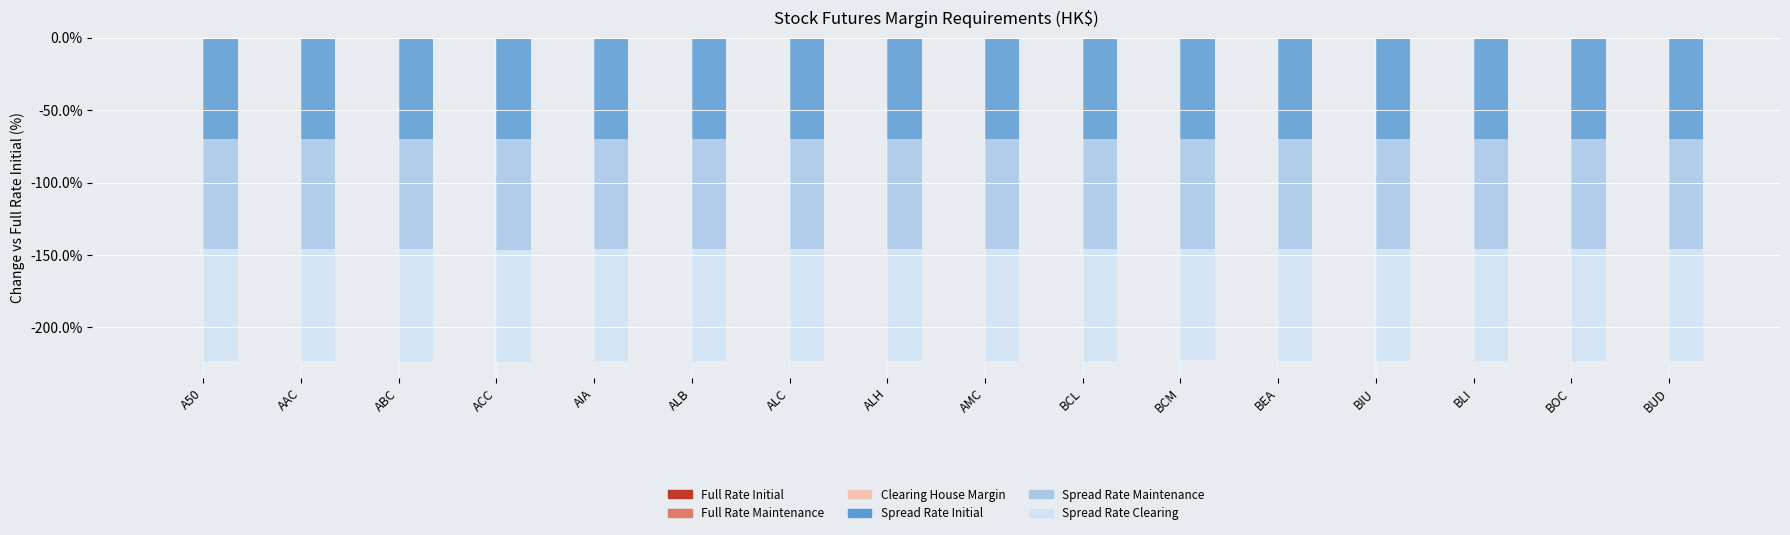

List the labels in order of Spread Rate Initial value, largest first.

BCM, BEA, BOC, AIA, BCL, AMC, ALB, BUD, AAC, ALC, A50, BIU, ALH, ABC, BLI, ACC